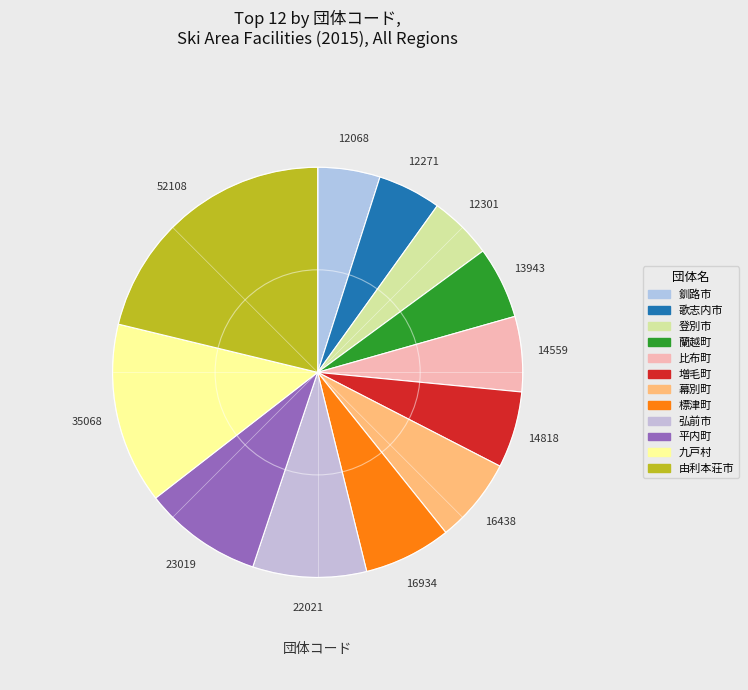

True or false: 釧路市 accounts for 5% of the total.

True